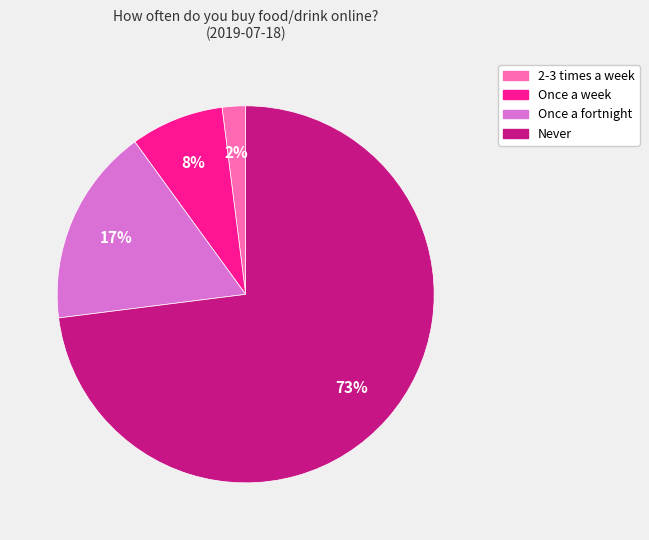

Which slice represents more than half of the pie?

Never